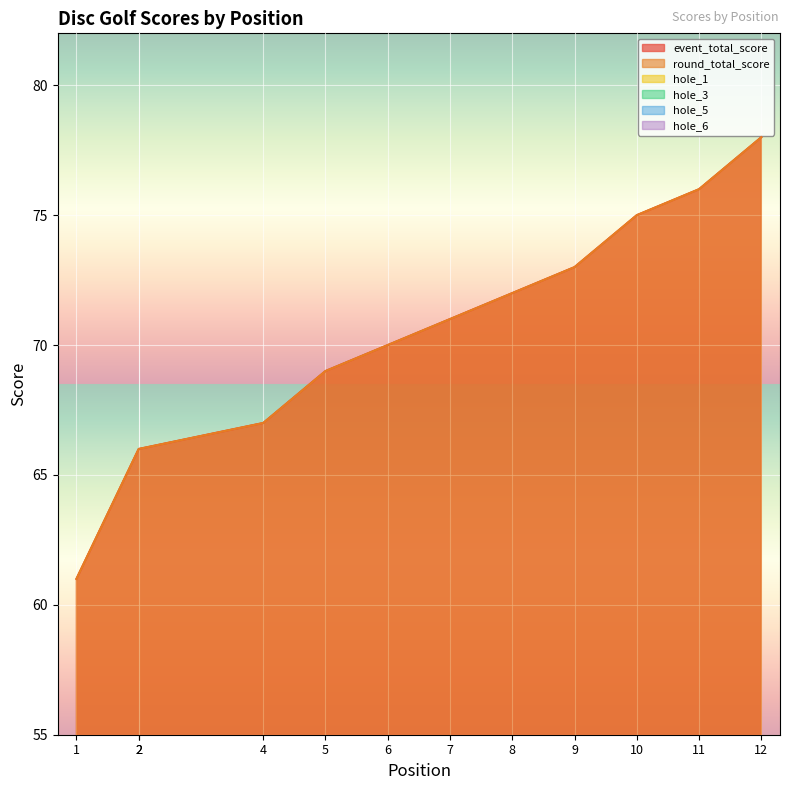

Reading right to left, what are all the values shown in this chart?

event_total_score: 12=78	11=76	10=75	9=73	8=72	7=71	6=70	5=69	4=67	2=66	2=66	1=61
round_total_score: 12=78	11=76	10=75	9=73	8=72	7=71	6=70	5=69	4=67	2=66	2=66	1=61
hole_1: 12=3	11=3	10=5	9=3	8=2	7=3	6=3	5=3	4=3	2=3	2=2	1=2
hole_3: 12=2	11=4	10=3	9=4	8=3	7=2	6=2	5=2	4=3	2=3	2=3	1=2
hole_5: 12=3	11=3	10=2	9=3	8=3	7=2	6=2	5=3	4=2	2=2	2=4	1=2
hole_6: 12=4	11=3	10=3	9=3	8=3	7=3	6=3	5=3	4=3	2=3	2=2	1=3